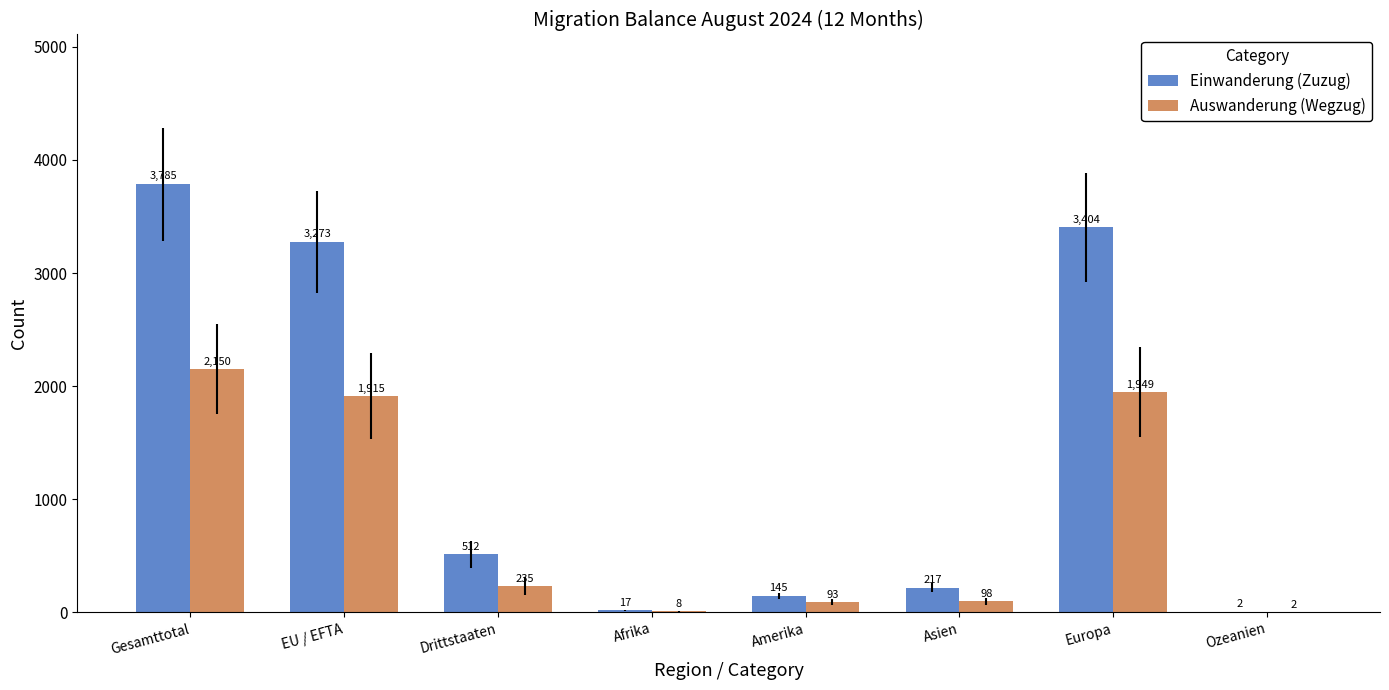

Which series has the largest total across all categories?

Einwanderung (Zuzug)